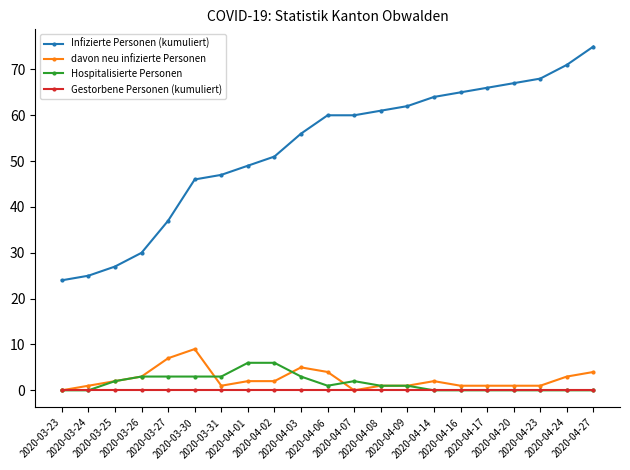

Reading left to right, transcribe all the data shown in this chart.

Infizierte Personen (kumuliert): 2020-03-23=24	2020-03-24=25	2020-03-25=27	2020-03-26=30	2020-03-27=37	2020-03-30=46	2020-03-31=47	2020-04-01=49	2020-04-02=51	2020-04-03=56	2020-04-06=60	2020-04-07=60	2020-04-08=61	2020-04-09=62	2020-04-14=64	2020-04-16=65	2020-04-17=66	2020-04-20=67	2020-04-23=68	2020-04-24=71	2020-04-27=75
davon neu infizierte Personen: 2020-03-23=0	2020-03-24=1	2020-03-25=2	2020-03-26=3	2020-03-27=7	2020-03-30=9	2020-03-31=1	2020-04-01=2	2020-04-02=2	2020-04-03=5	2020-04-06=4	2020-04-07=0	2020-04-08=1	2020-04-09=1	2020-04-14=2	2020-04-16=1	2020-04-17=1	2020-04-20=1	2020-04-23=1	2020-04-24=3	2020-04-27=4
Hospitalisierte Personen: 2020-03-23=0	2020-03-24=0	2020-03-25=2	2020-03-26=3	2020-03-27=3	2020-03-30=3	2020-03-31=3	2020-04-01=6	2020-04-02=6	2020-04-03=3	2020-04-06=1	2020-04-07=2	2020-04-08=1	2020-04-09=1	2020-04-14=0	2020-04-16=0	2020-04-17=0	2020-04-20=0	2020-04-23=0	2020-04-24=0	2020-04-27=0
Gestorbene Personen (kumuliert): 2020-03-23=0	2020-03-24=0	2020-03-25=0	2020-03-26=0	2020-03-27=0	2020-03-30=0	2020-03-31=0	2020-04-01=0	2020-04-02=0	2020-04-03=0	2020-04-06=0	2020-04-07=0	2020-04-08=0	2020-04-09=0	2020-04-14=0	2020-04-16=0	2020-04-17=0	2020-04-20=0	2020-04-23=0	2020-04-24=0	2020-04-27=0